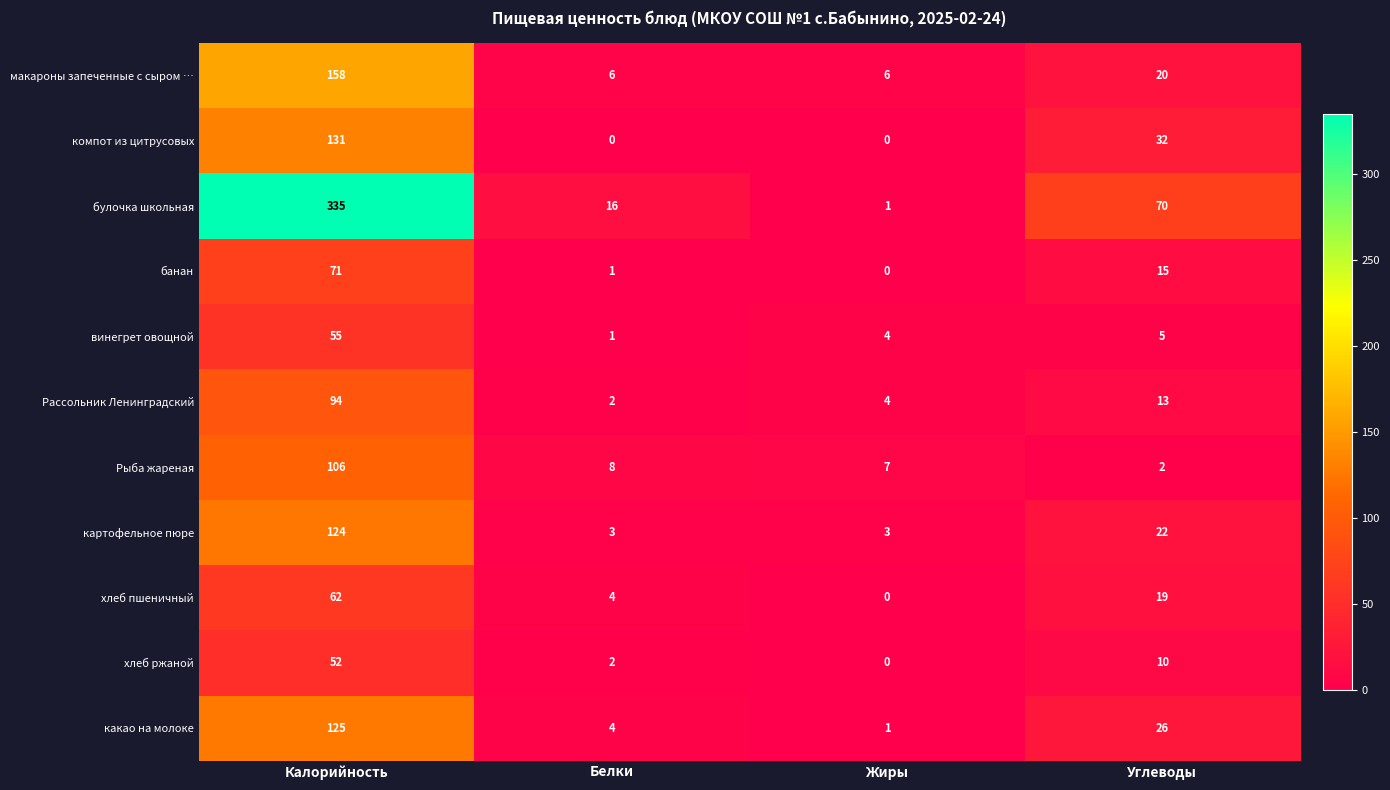

How many distinct data groups are displayed?

11